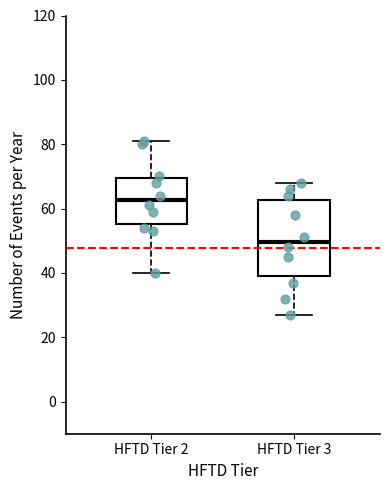

Where is the upper edge of the box for HFTD Tier 2 on the y-axis? The values are not printed on the chart, so give them approximately, as read against the axis.

70